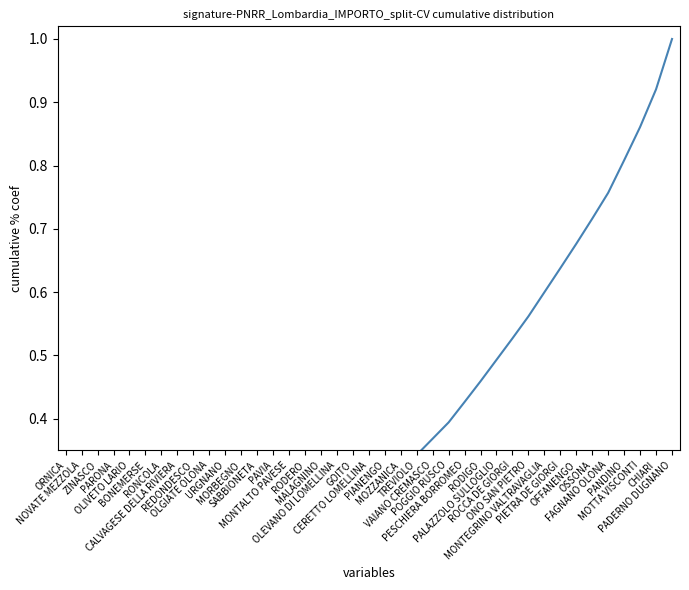

True or false: there are more than 1 points higher than both neighbors.

False